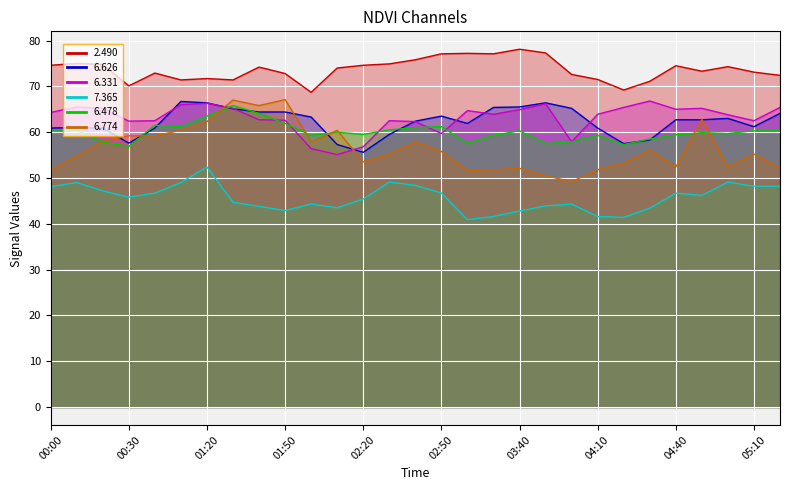

Is it true that 6.626 equals 62.7 at 04:40?

True